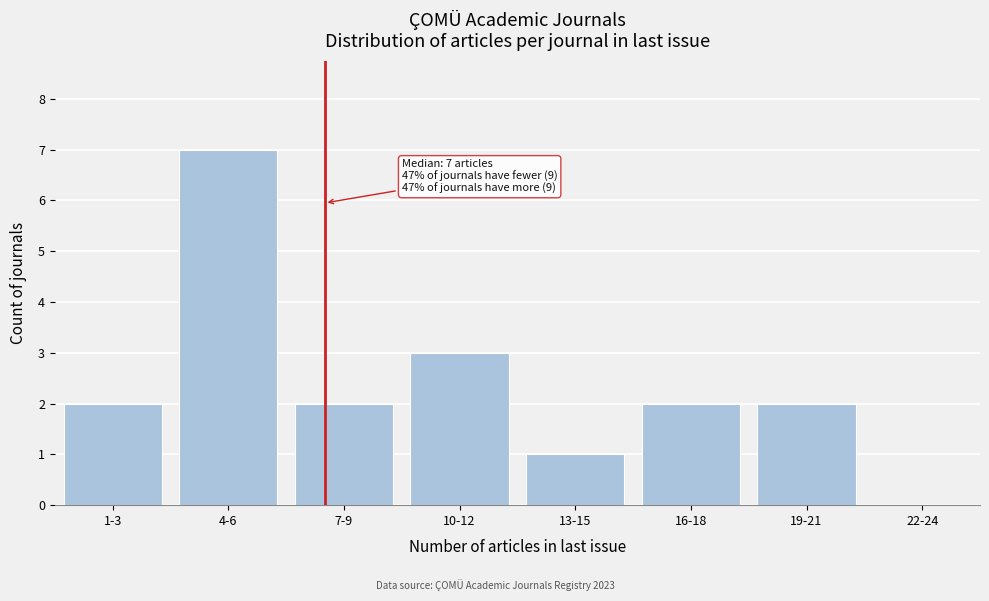

Reading right to left, what are all the values shown in this chart?

22-24=0	19-21=2	16-18=2	13-15=1	10-12=3	7-9=2	4-6=7	1-3=2